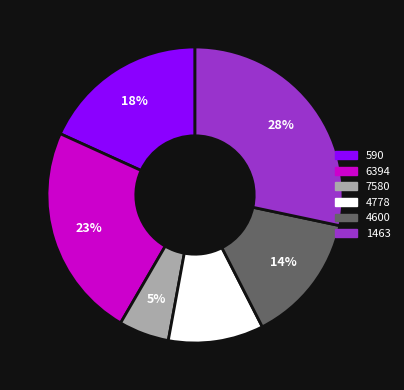

To the nearest percent, what is the difference between the 4600 and 6394 slice percentages?

9%